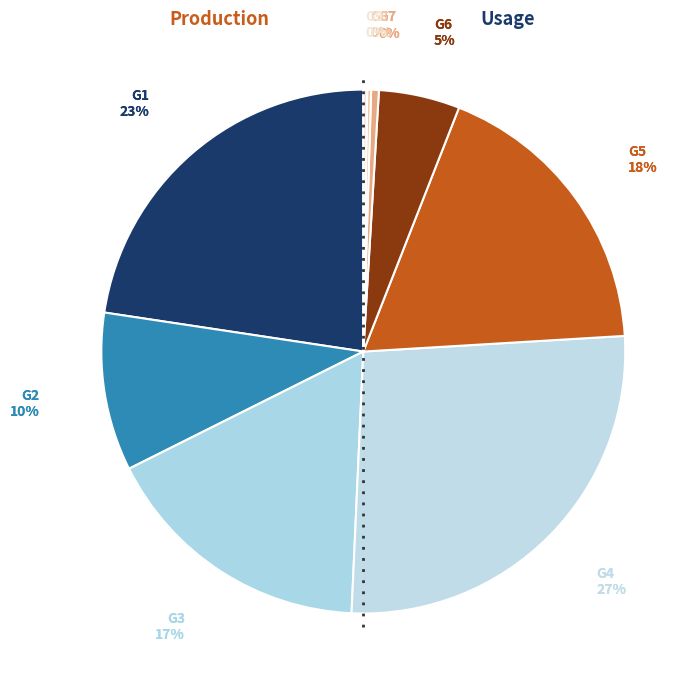

What is the total percentage of G6 and G9?

5.2%